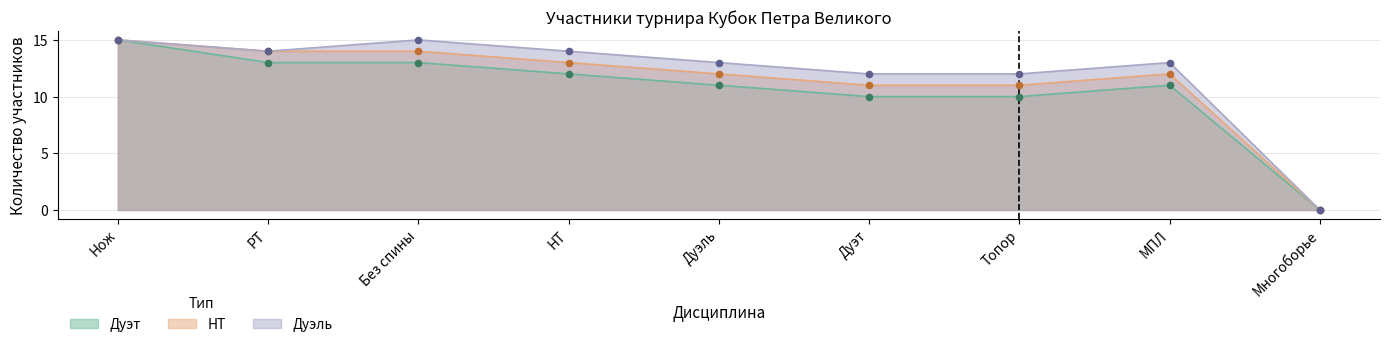

What are all the series names shown in the legend?

Дуэль, НТ, Дуэт